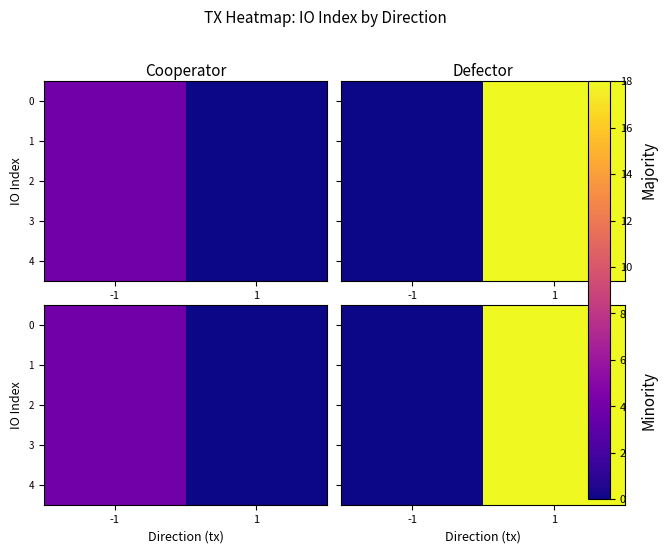

What is the difference between the 2 values at 1 and -1?

18